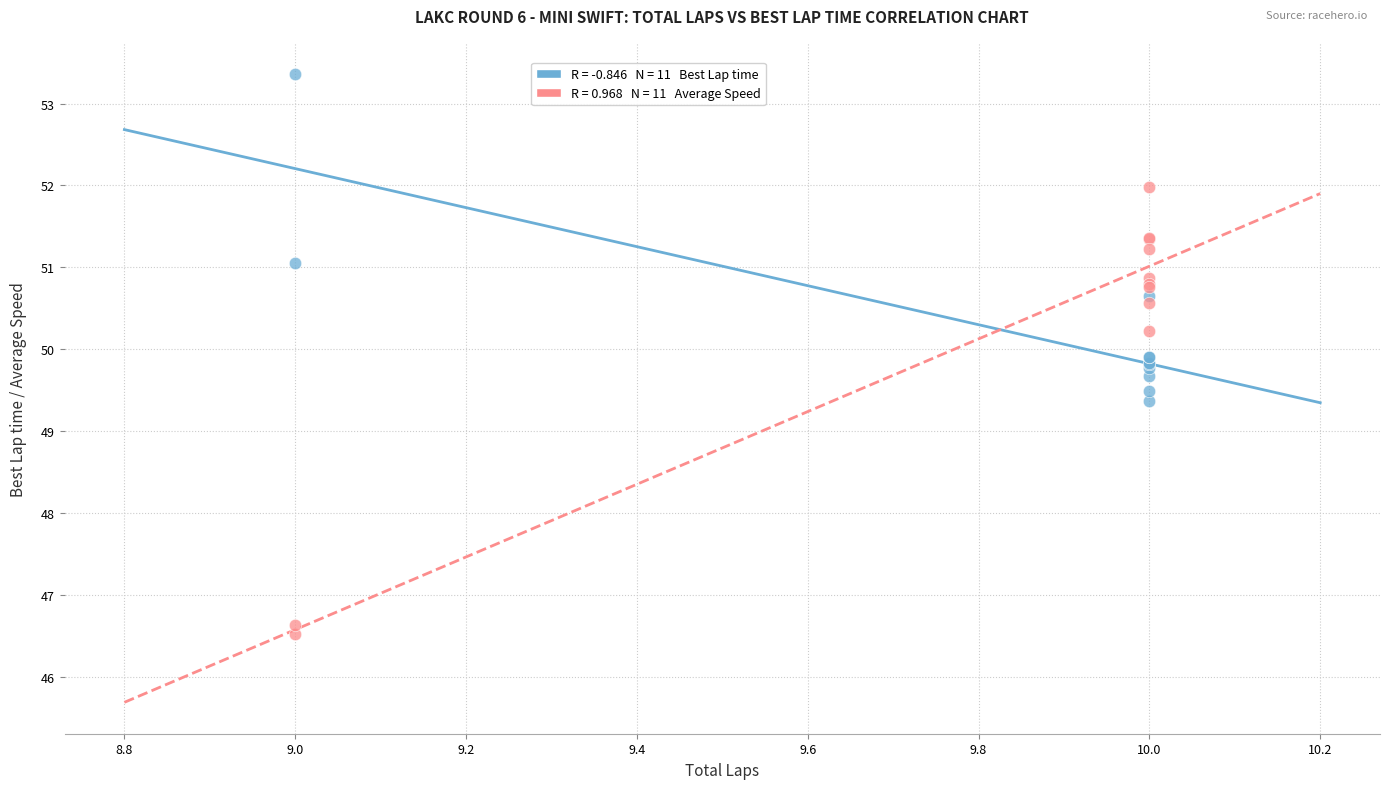

Across all series, what Y value is closest to 49?

49.4